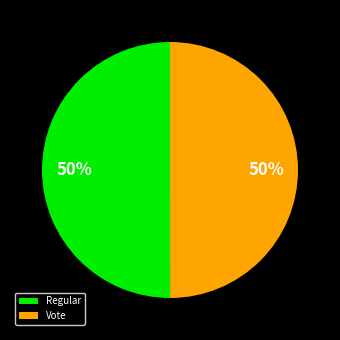

What percentage is the Regular slice, to the nearest percent?

50%